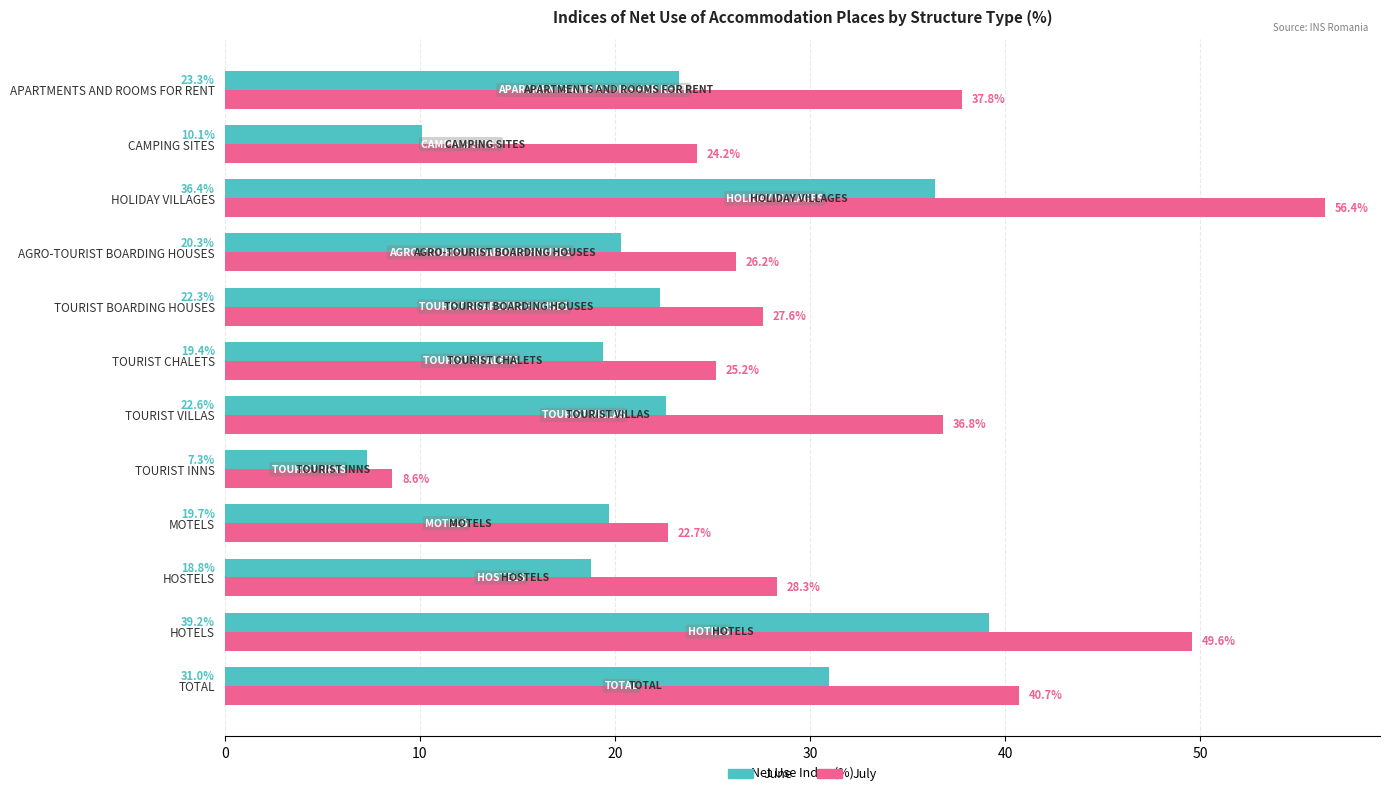

What are all the series names shown in the legend?

June, July